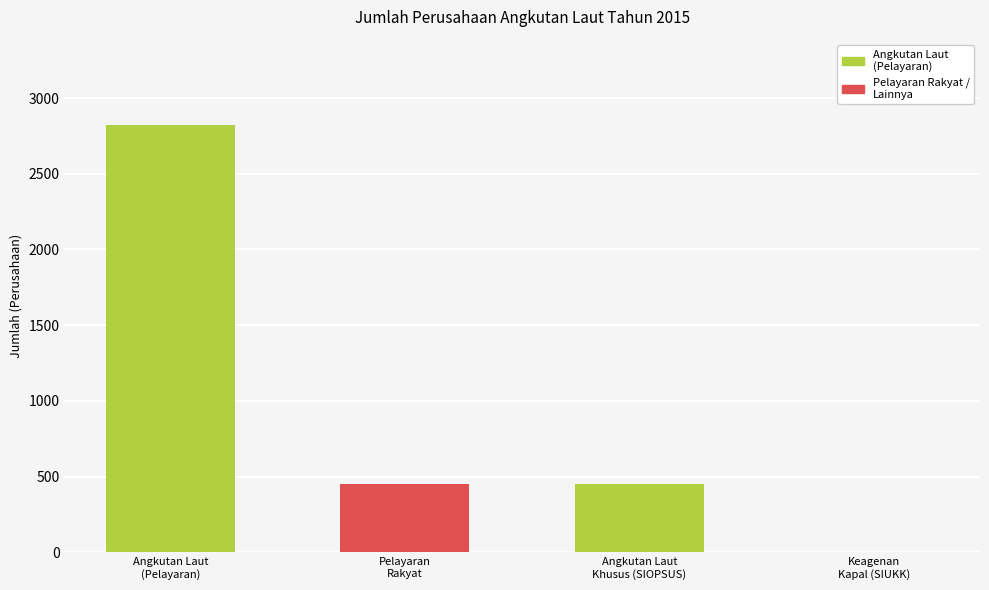

What is the sum of all values?

3726